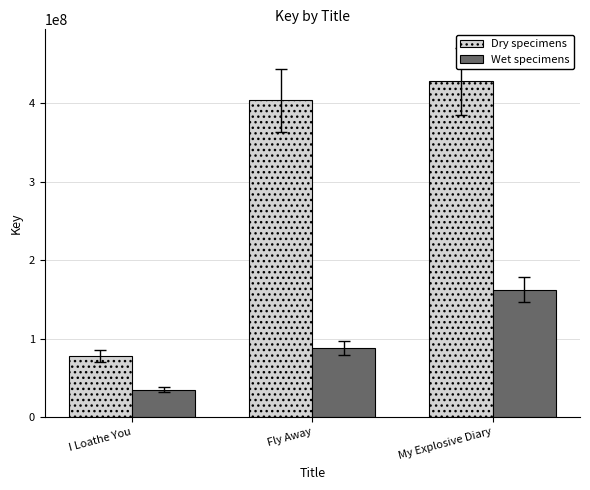

What is the label of the 1st bar from the right?

My Explosive Diary